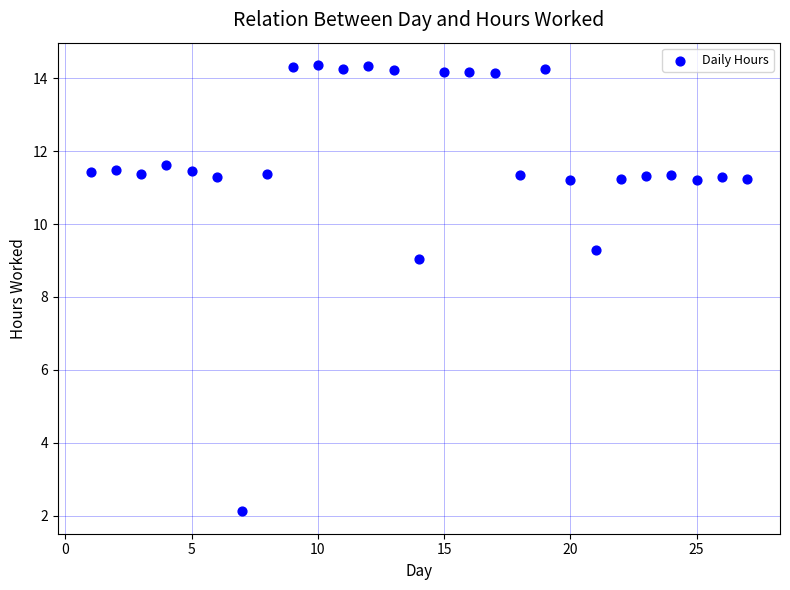

What Y value in the scatter plot is closest to 8?

9.0